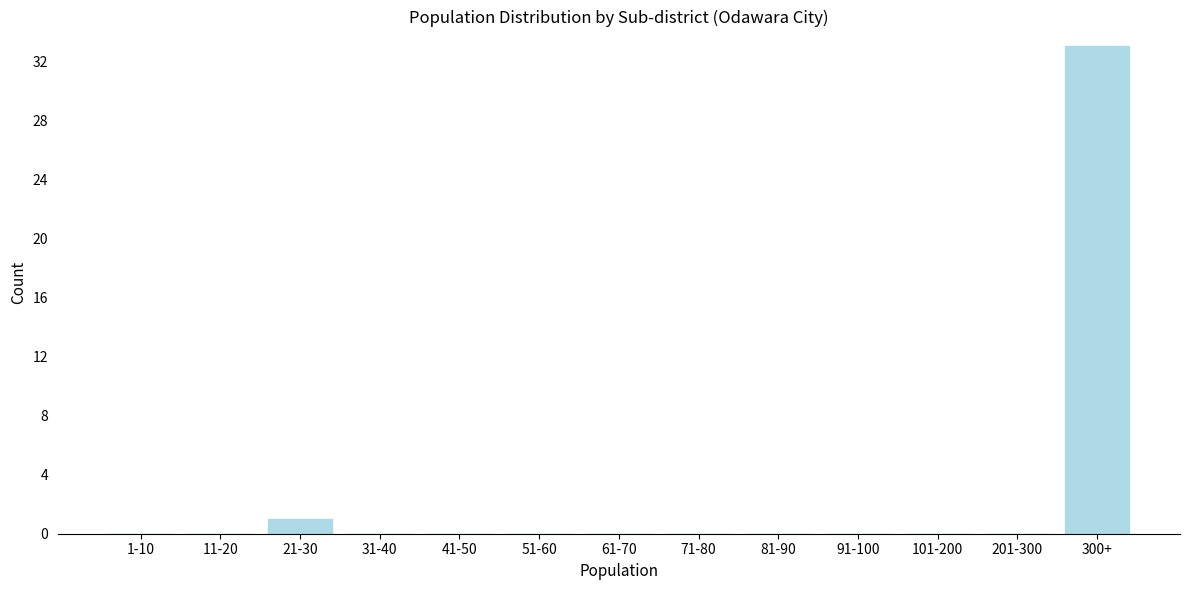

Reading right to left, what are all the values shown in this chart?

300+=33	201-300=0	101-200=0	91-100=0	81-90=0	71-80=0	61-70=0	51-60=0	41-50=0	31-40=0	21-30=1	11-20=0	1-10=0